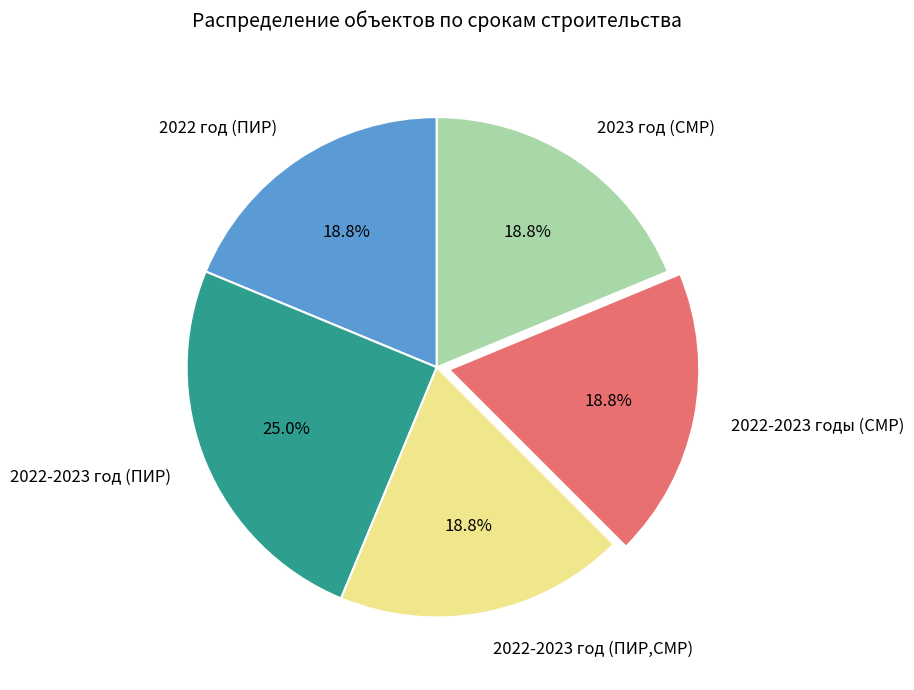

What is the ratio of the value at 2023 год (СМР) to the value at 2022 год (ПИР)?

1.0